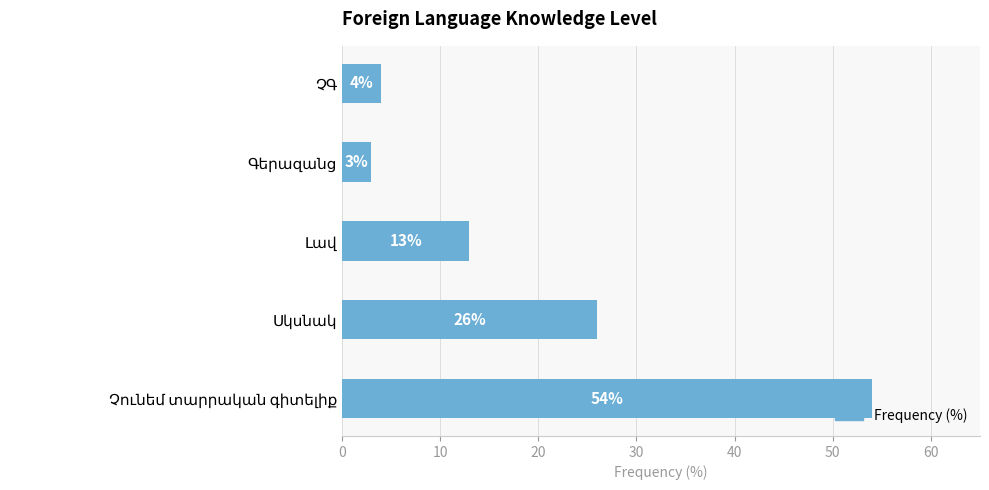

What is the difference between the maximum and minimum values?

51